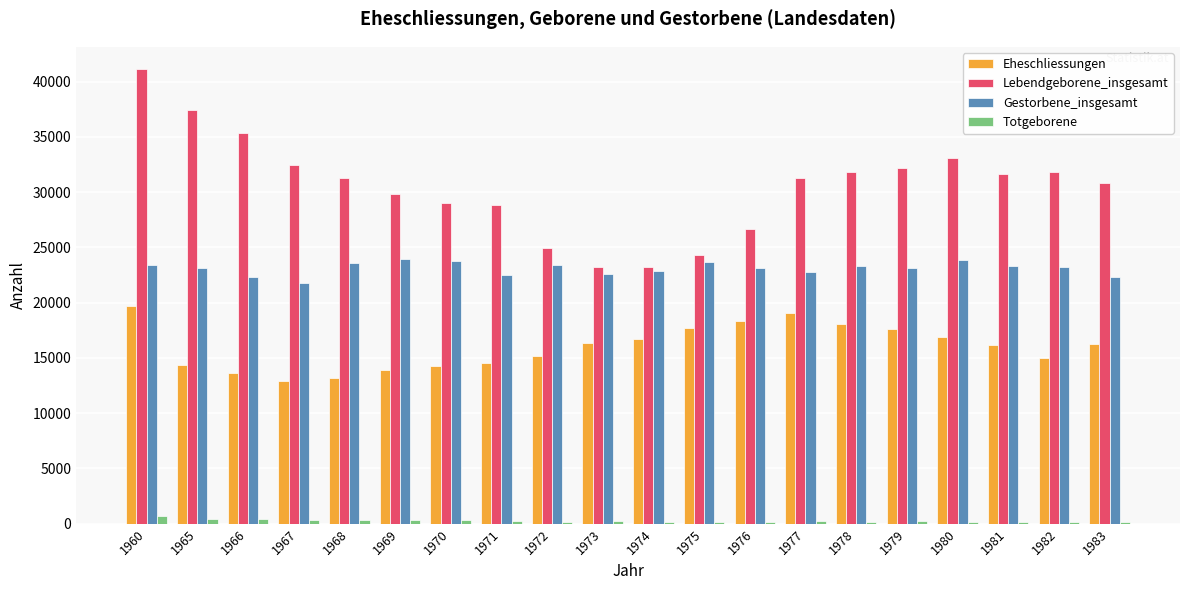

What is the average value of the Eheschliessungen series?

15995